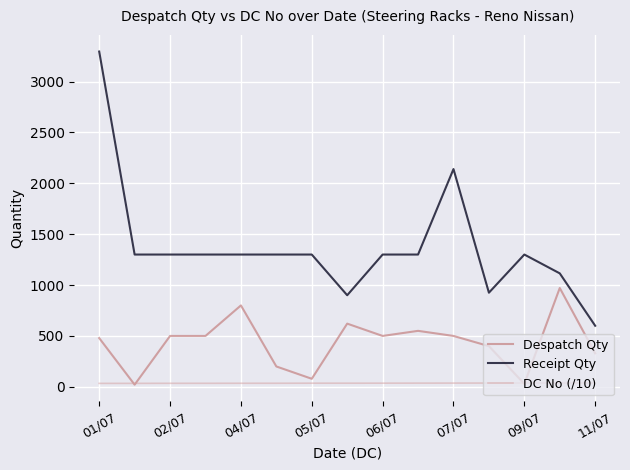

Rank the series by their maximum value, from lowest to highest.

DC No (/10), Despatch Qty, Receipt Qty